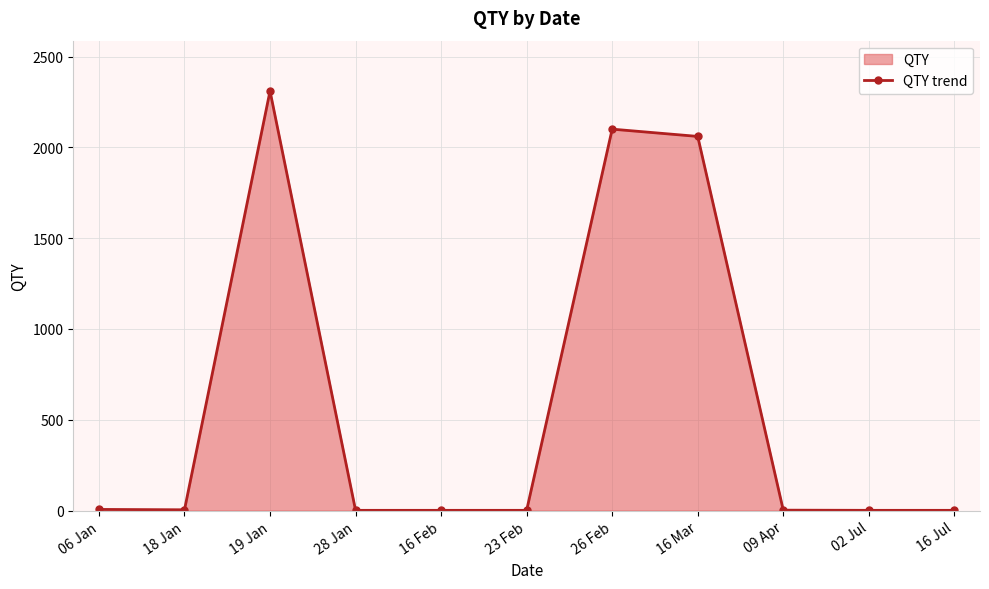

Does the chart have visible grid lines?

Yes